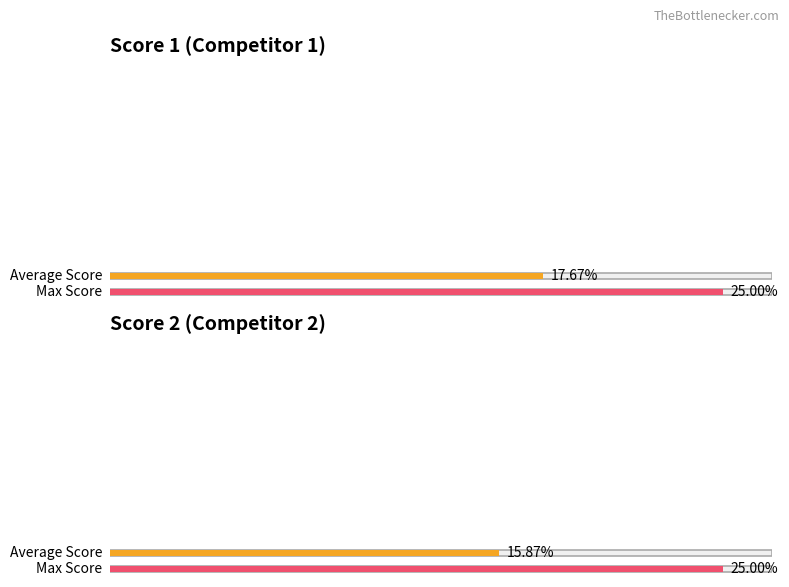

What are all the series names shown in the legend?

Score 1, Score 2